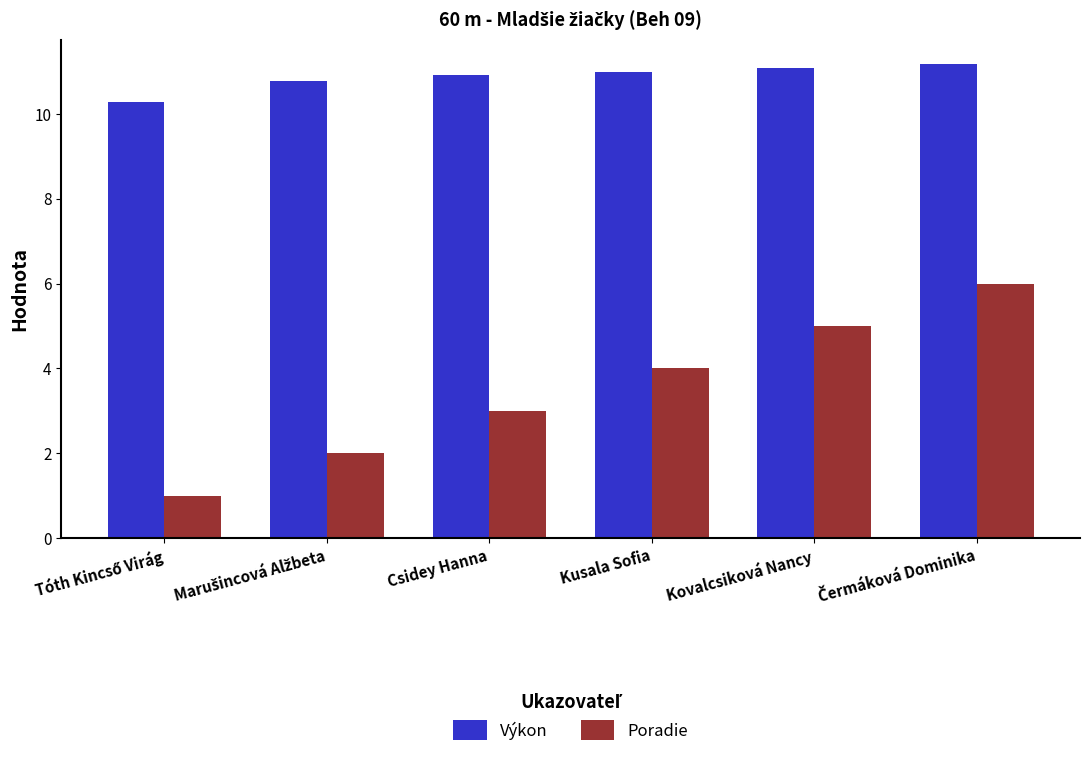

What is the value of the Výkon bar at the 5th from the left?

11.1